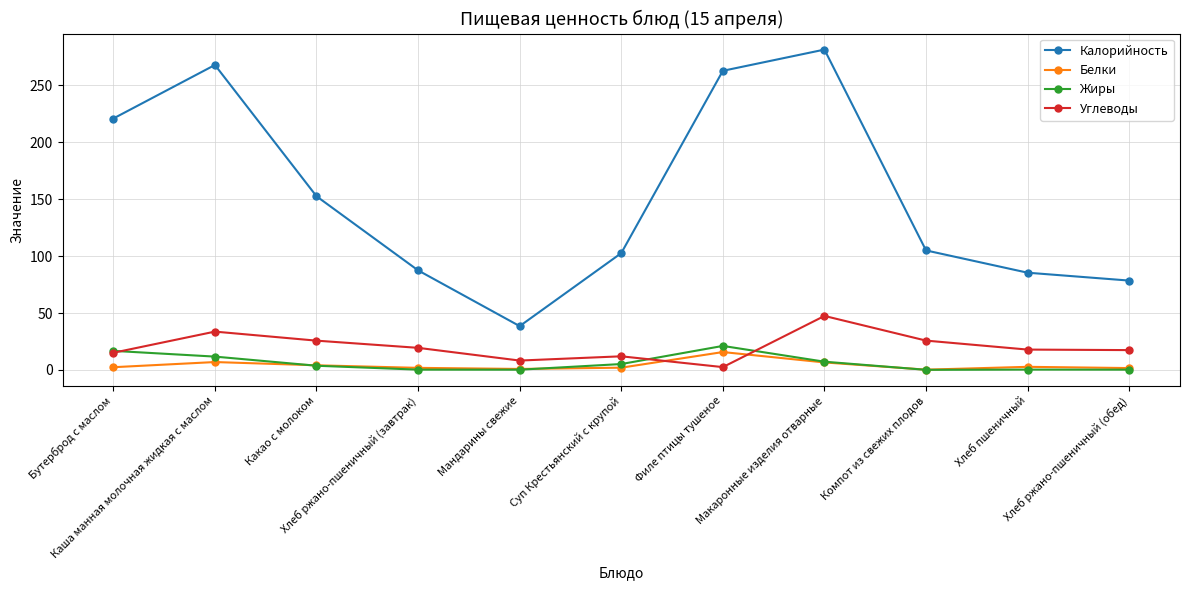

At which label does Жиры first exceed 3?

Бутерброд с маслом